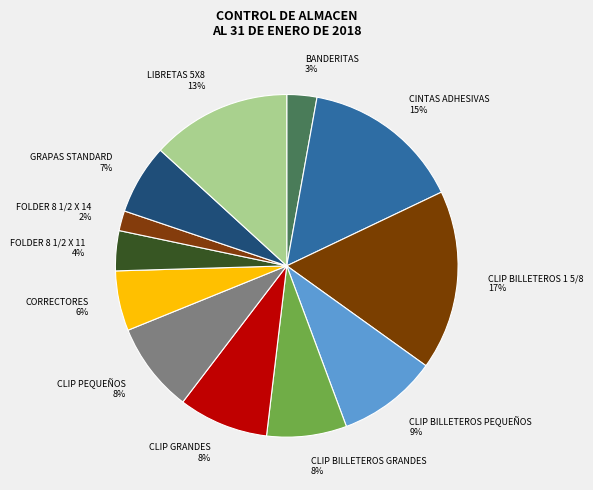

Which slice is the smallest?

FOLDER 8 1/2 X 14